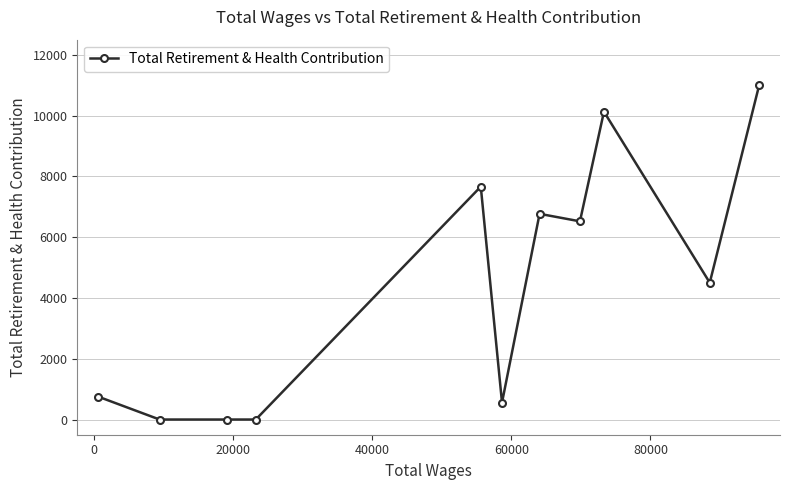

How many distinct data groups are displayed?

1